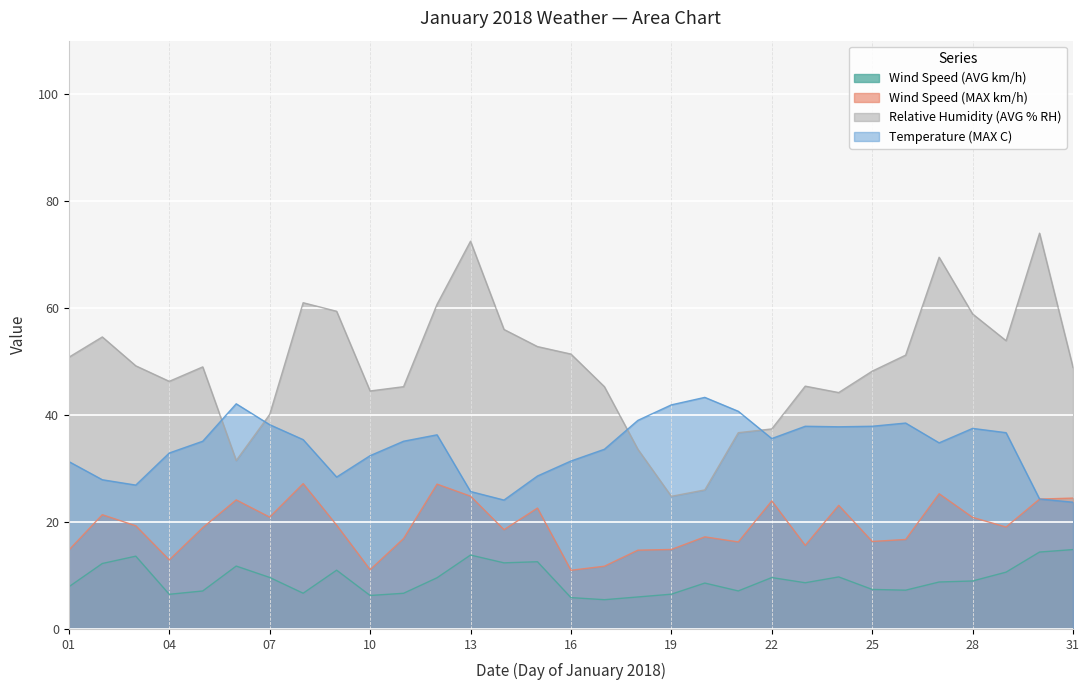

How many lines are shown in the chart?

4